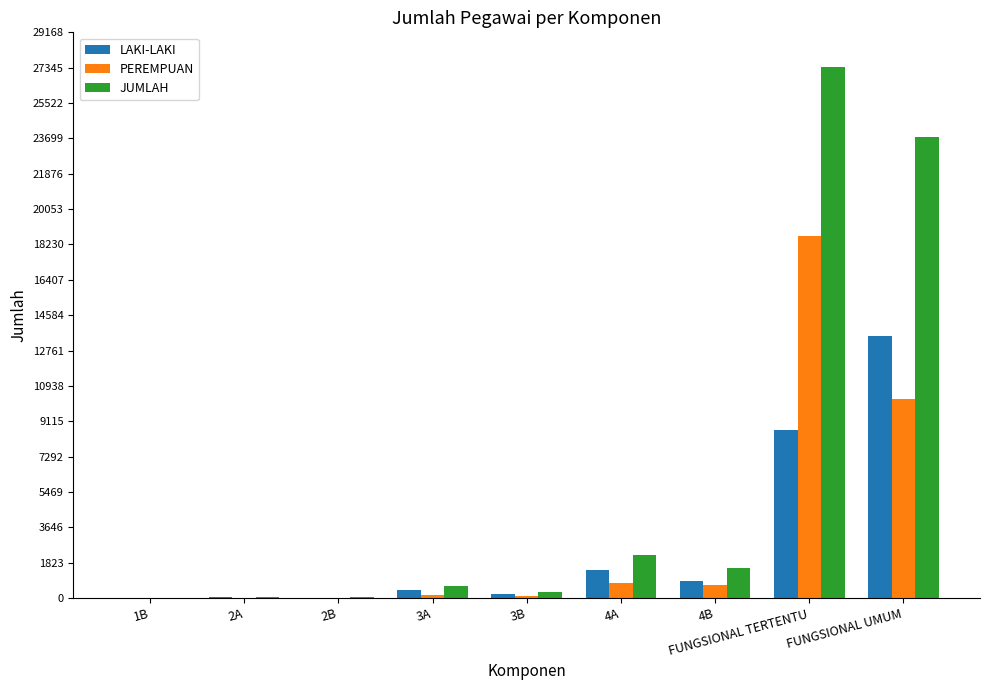

How many groups of bars are there?

9